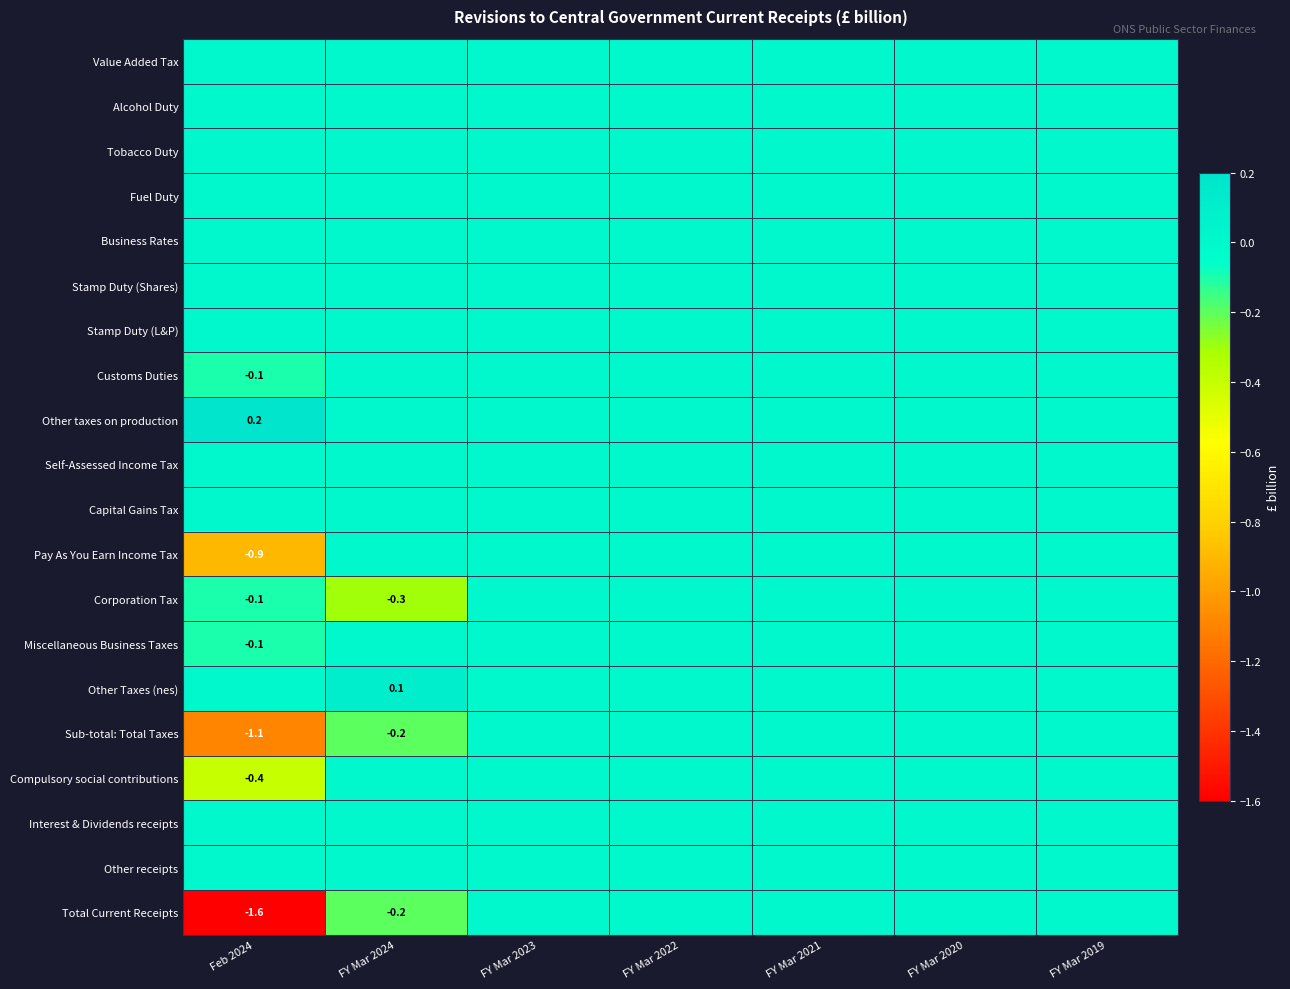

At which label is Other Taxes (nes) closest to 0?

Feb 2024